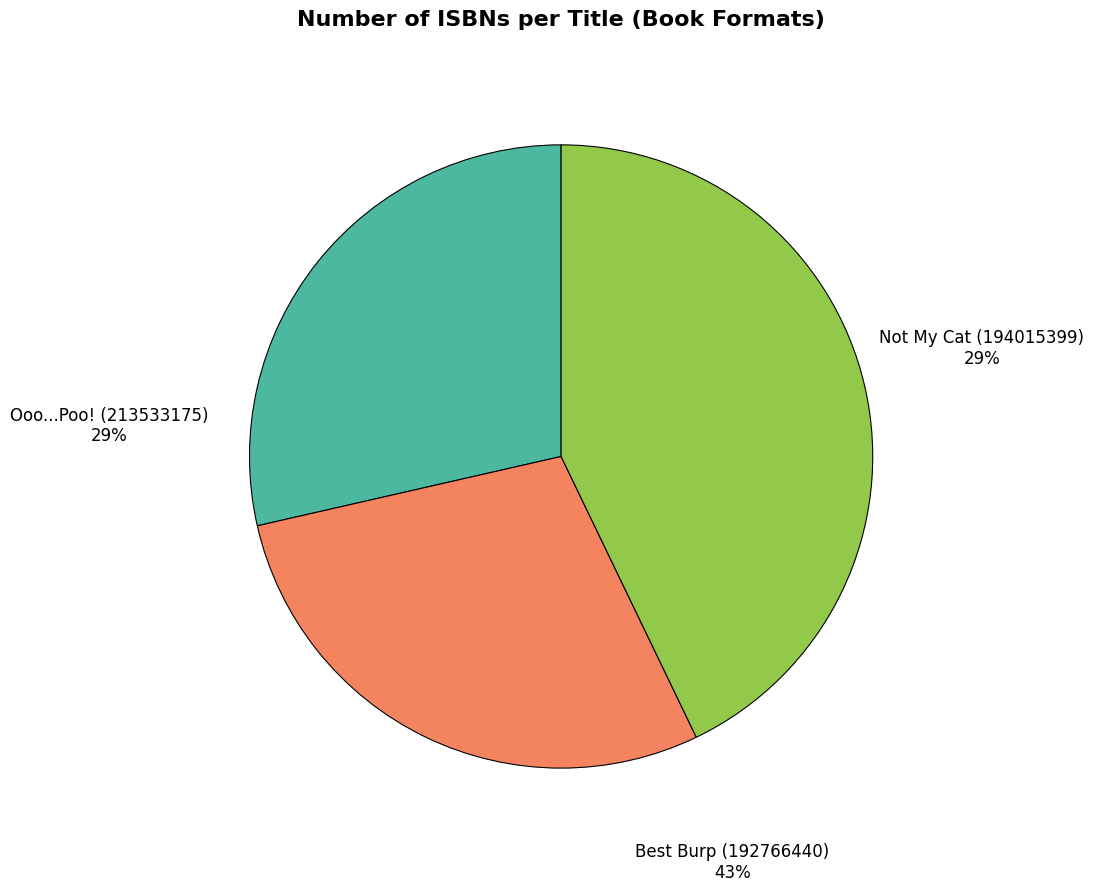

Rank the categories by value from lowest to highest.

Not My Cat (194015399), Ooo...Poo! (213533175), Best Burp (192766440)